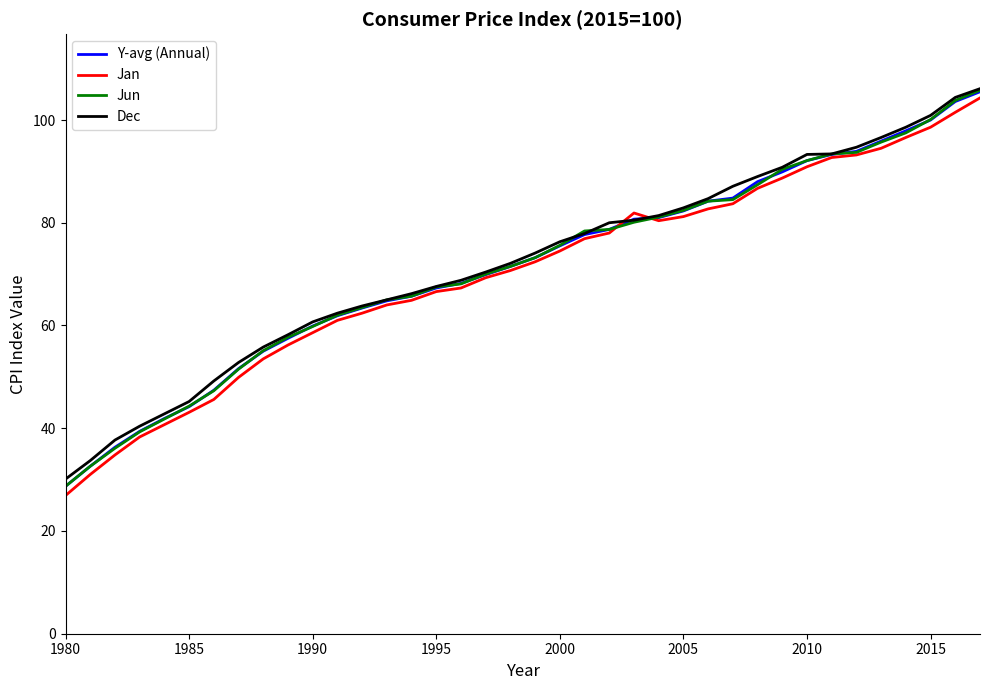

How many values in the Jun series exceed 73?

19